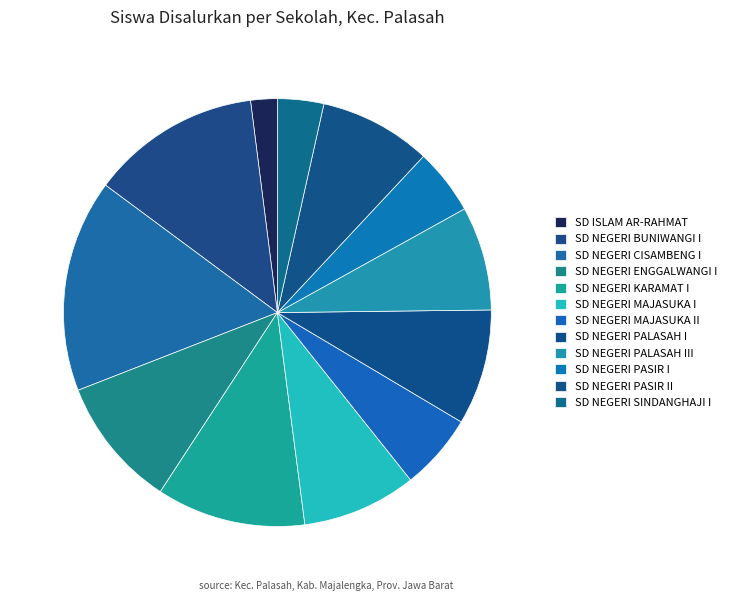

How many segments does this pie chart have?

12